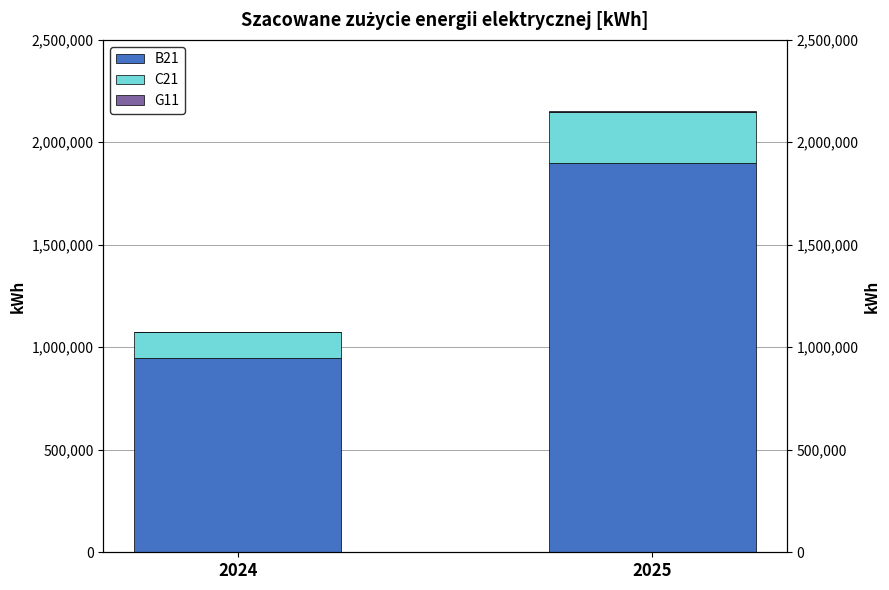

At which category is the sum across all series the highest?

2025